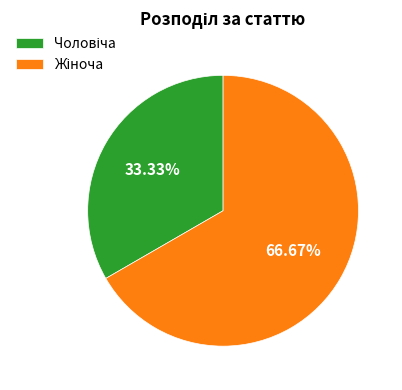

Does any single category account for the majority?

Yes